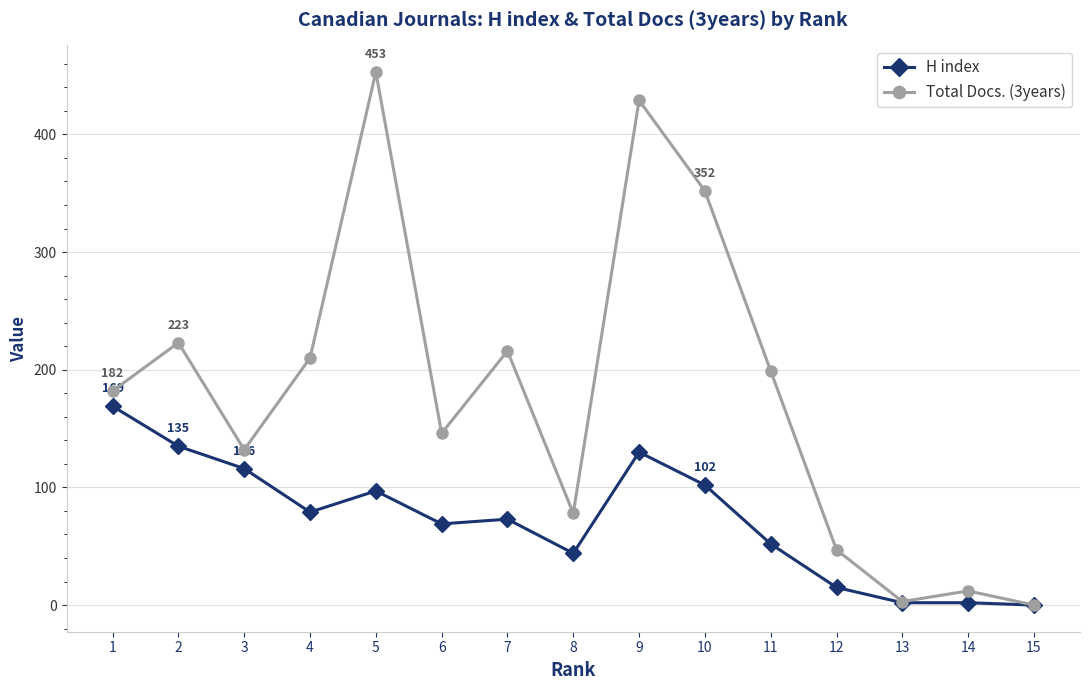

Which category has the highest value across all series?

5